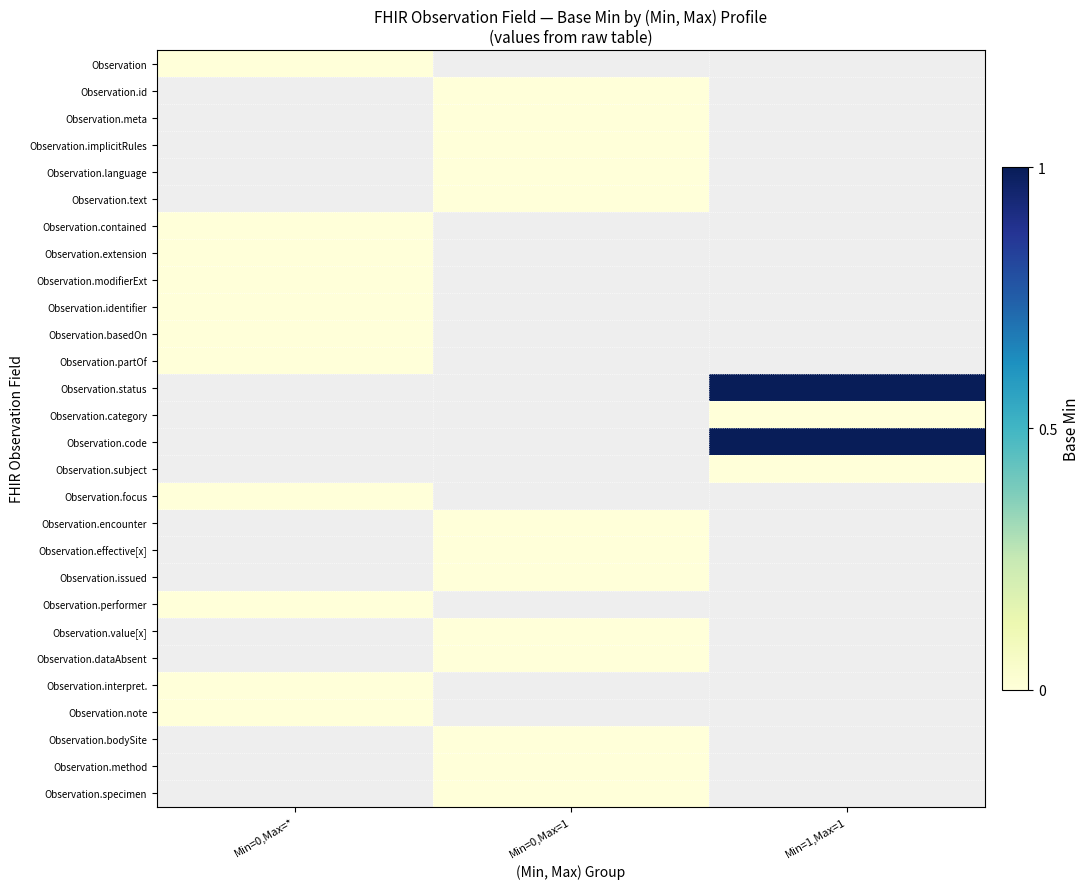

Is the value of Observation.text at Min=0,Max=* greater than the value of Observation.modifierExt at Min=1,Max=1?

No